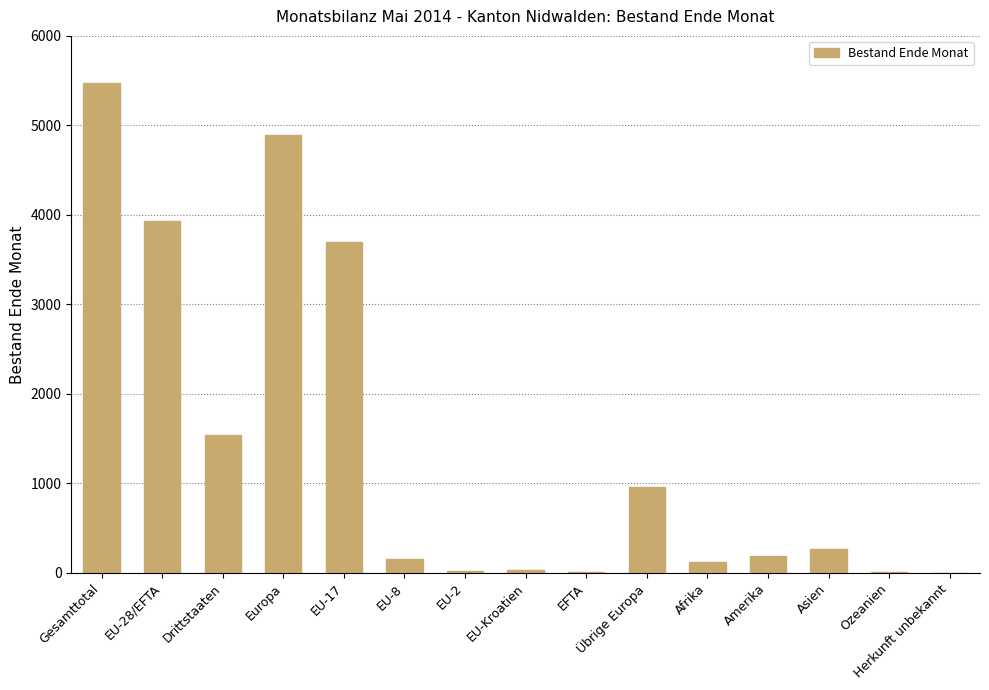

The value at EU-17 is 6194. True or false?

False